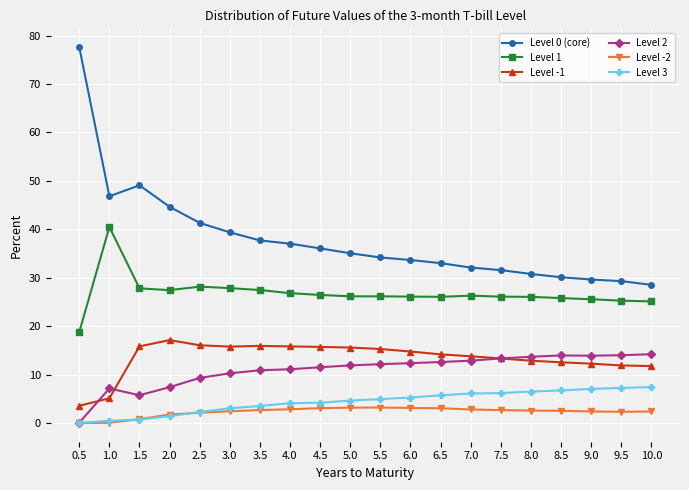

What is the difference between the maximum and minimum values in the Level 1 series?

21.7